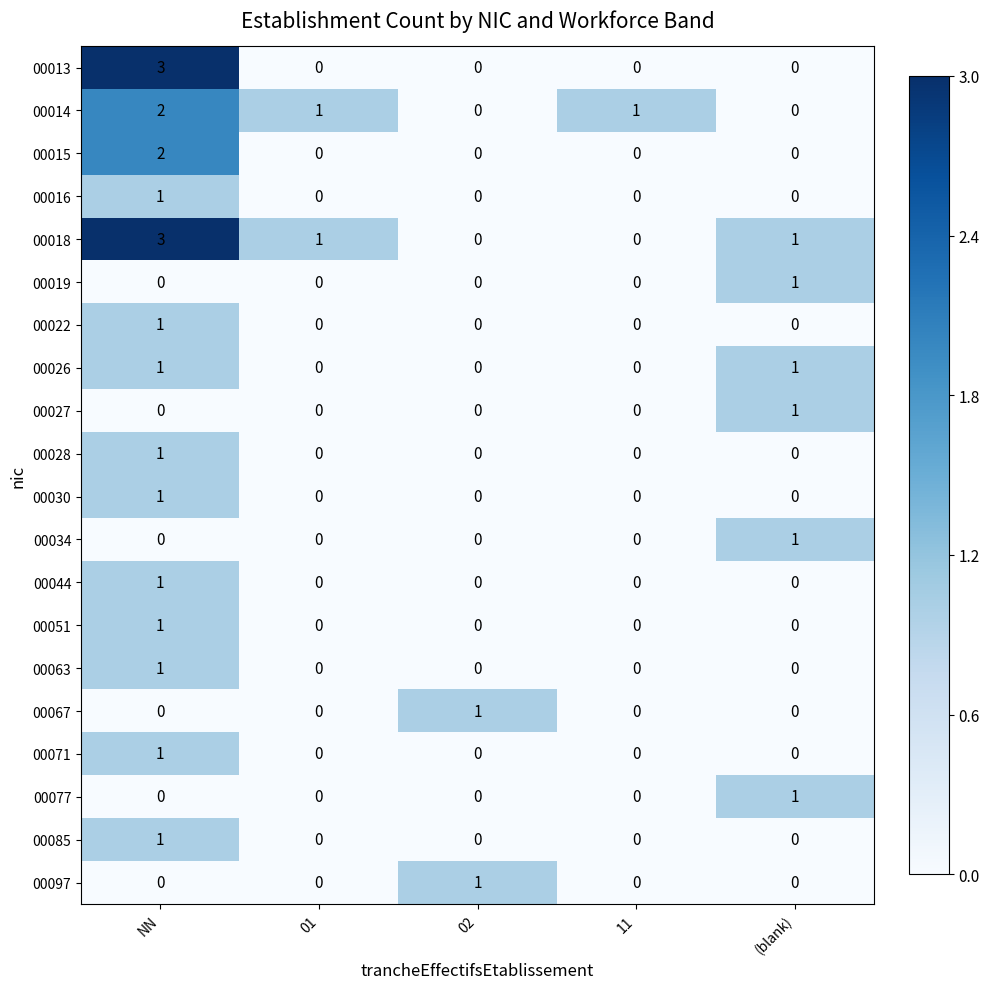

What is the sum of the 00013 values at NN and (blank)?

3